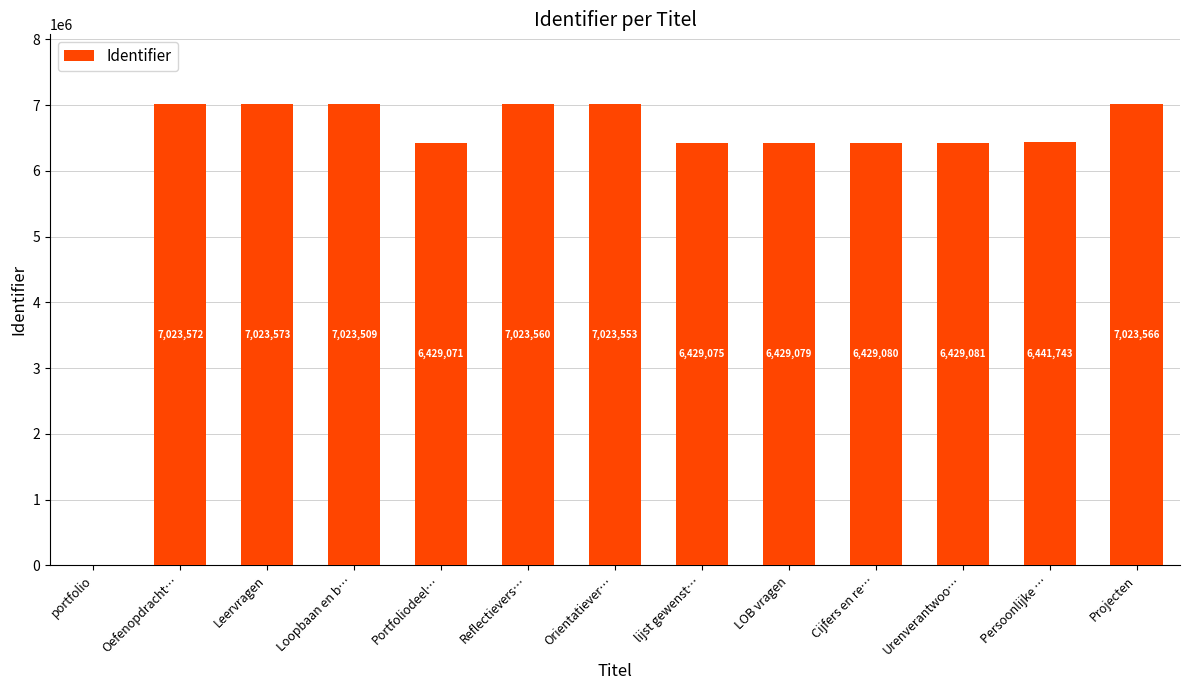

How many distinct data groups are displayed?

1